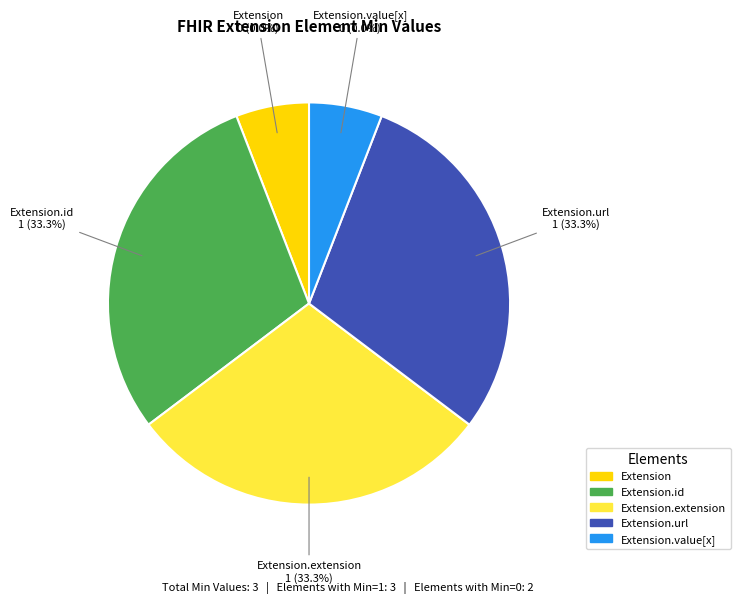

Between Extension.extension and Extension.id, which is larger?

Extension.extension